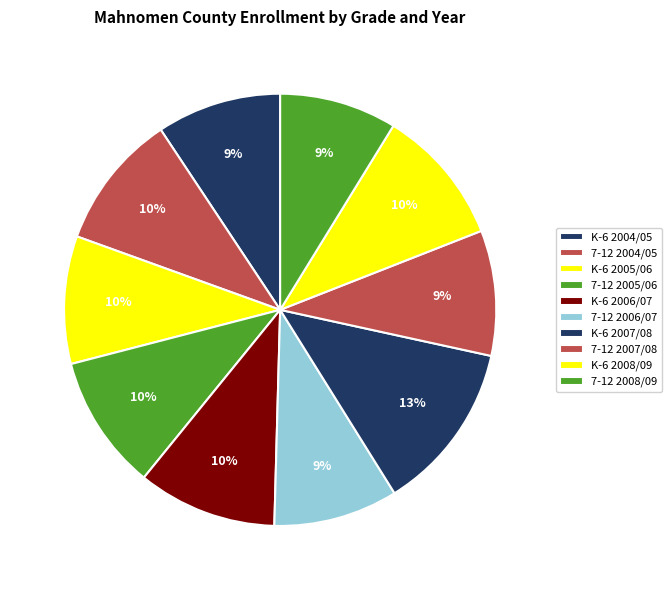

To the nearest percent, what is the average slice percentage?

10%